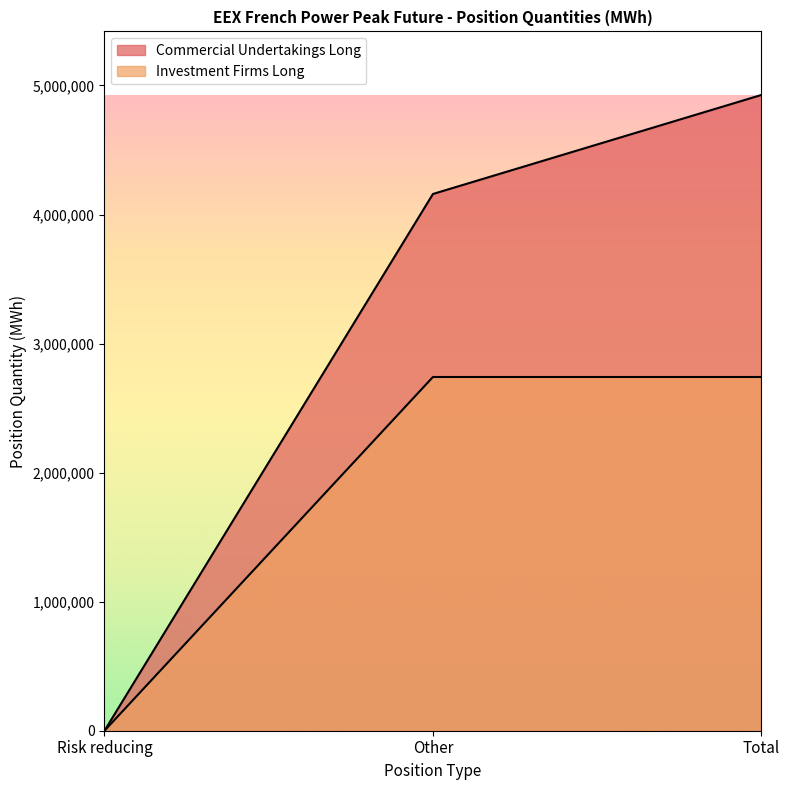

Between Other and Risk reducing, which is larger?

Other